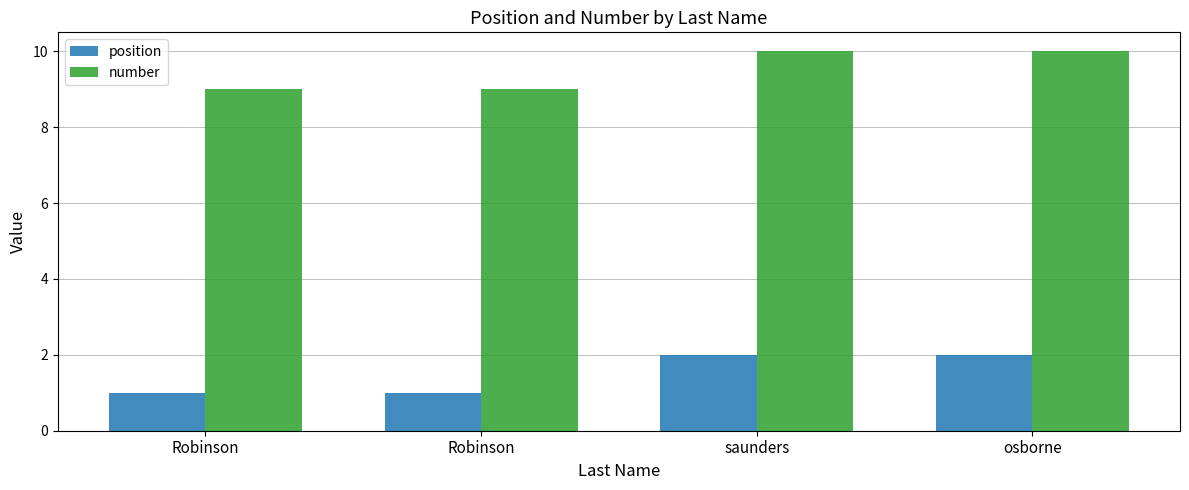

List the labels in order of number value, smallest first.

Robinson, Robinson, saunders, osborne